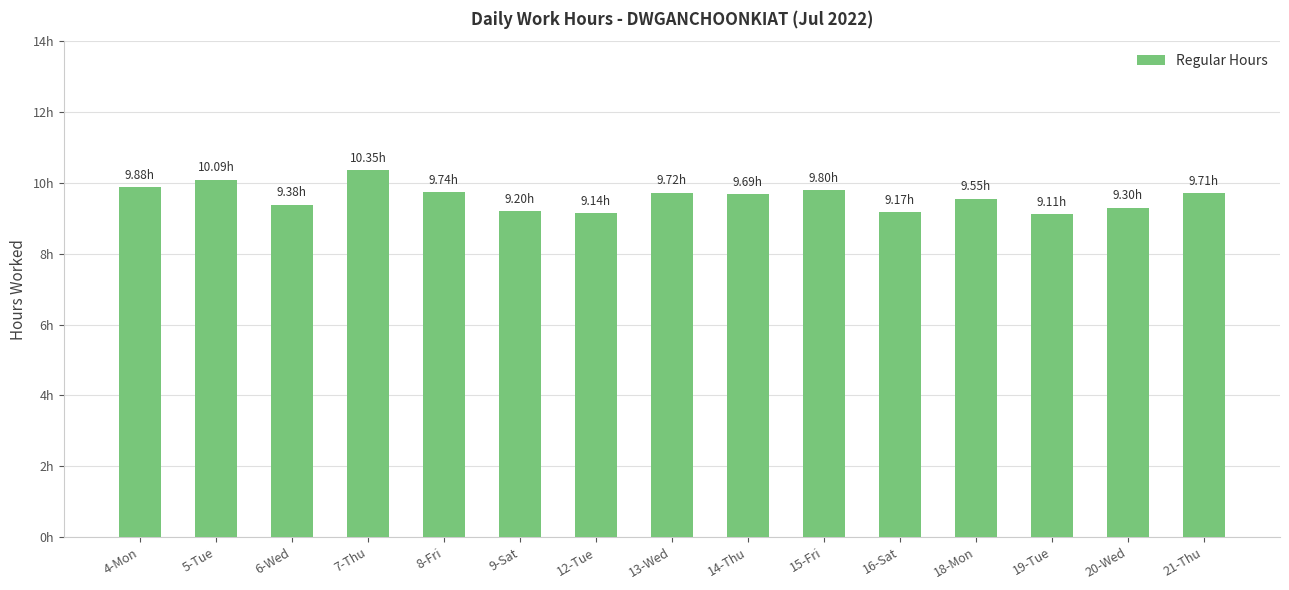

What is the sum of the values at 16-Sat and 15-Fri?

19.0